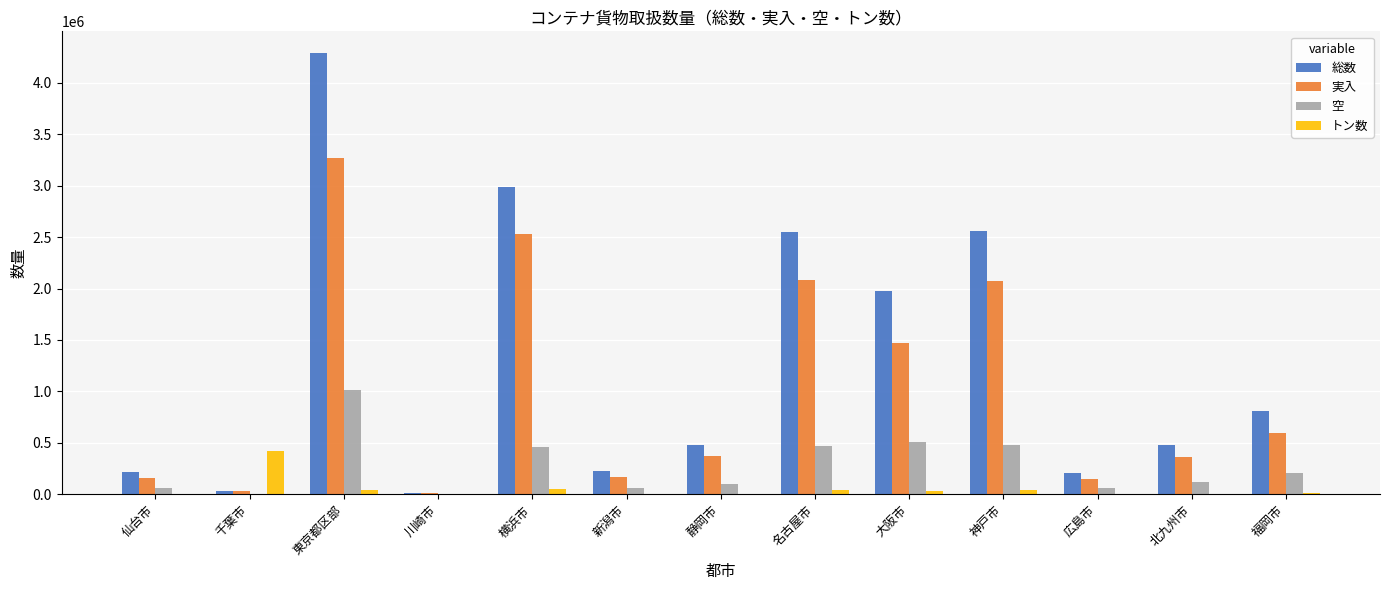

Is the value of 総数 at 静岡市 greater than the value of 実入 at 川崎市?

Yes